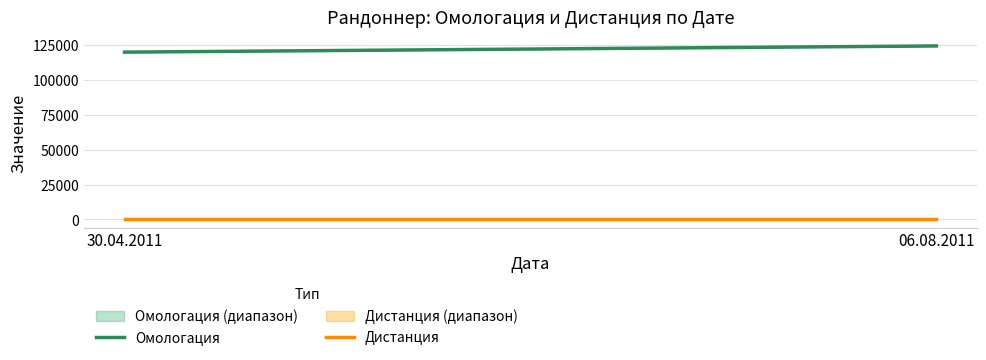

At how many categories does at least one series exceed 108115?

2